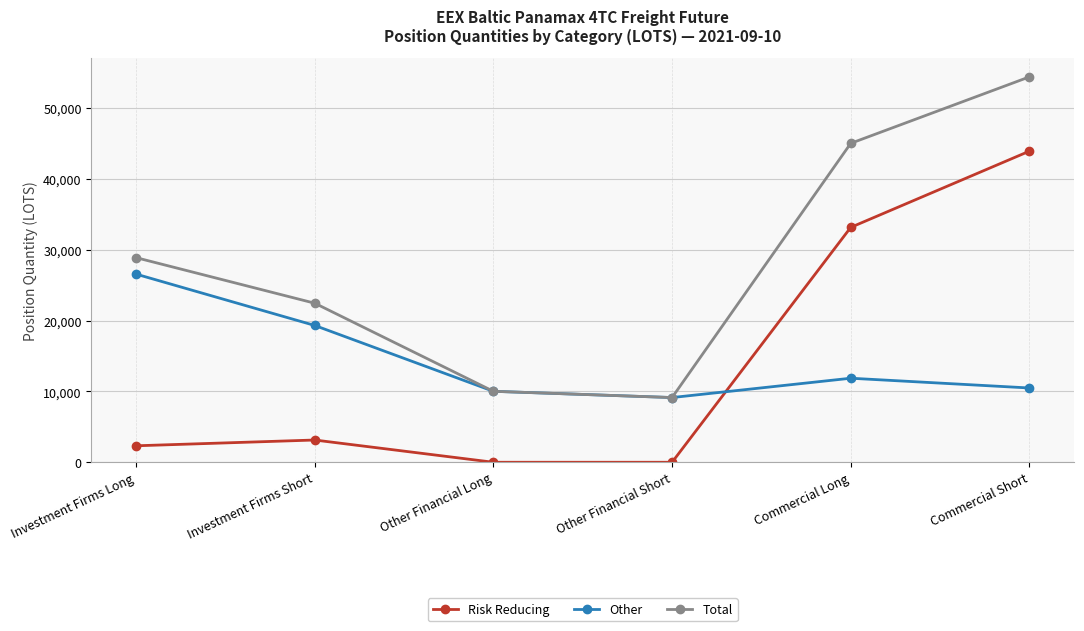

What is the difference between the maximum and minimum values in the Other series?

17425.3